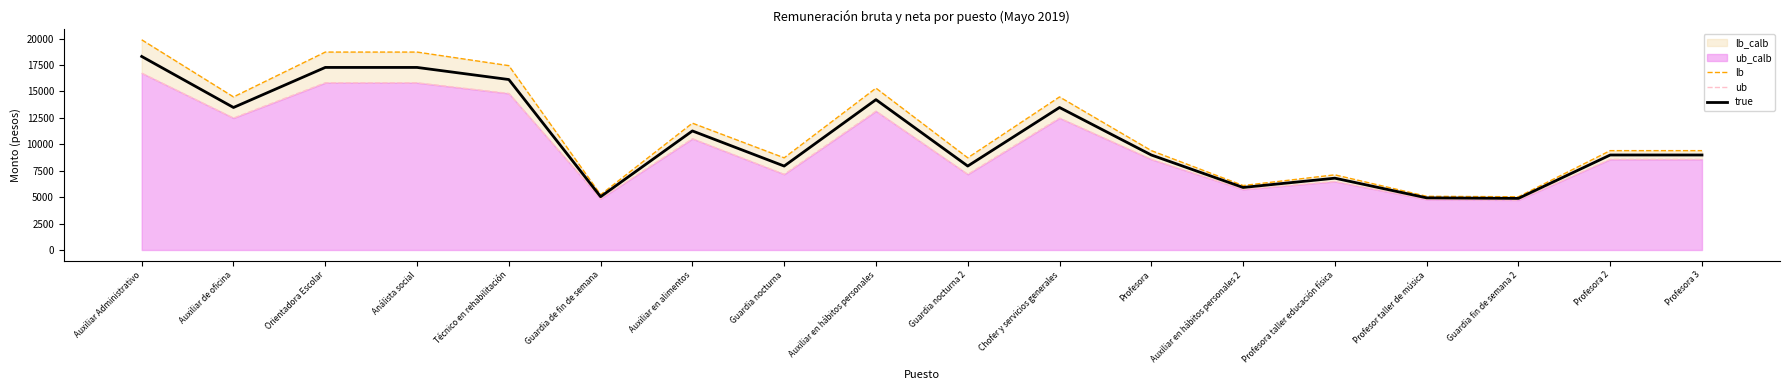

Rank the series at Análista social from highest to lowest value.

lb, true, ub